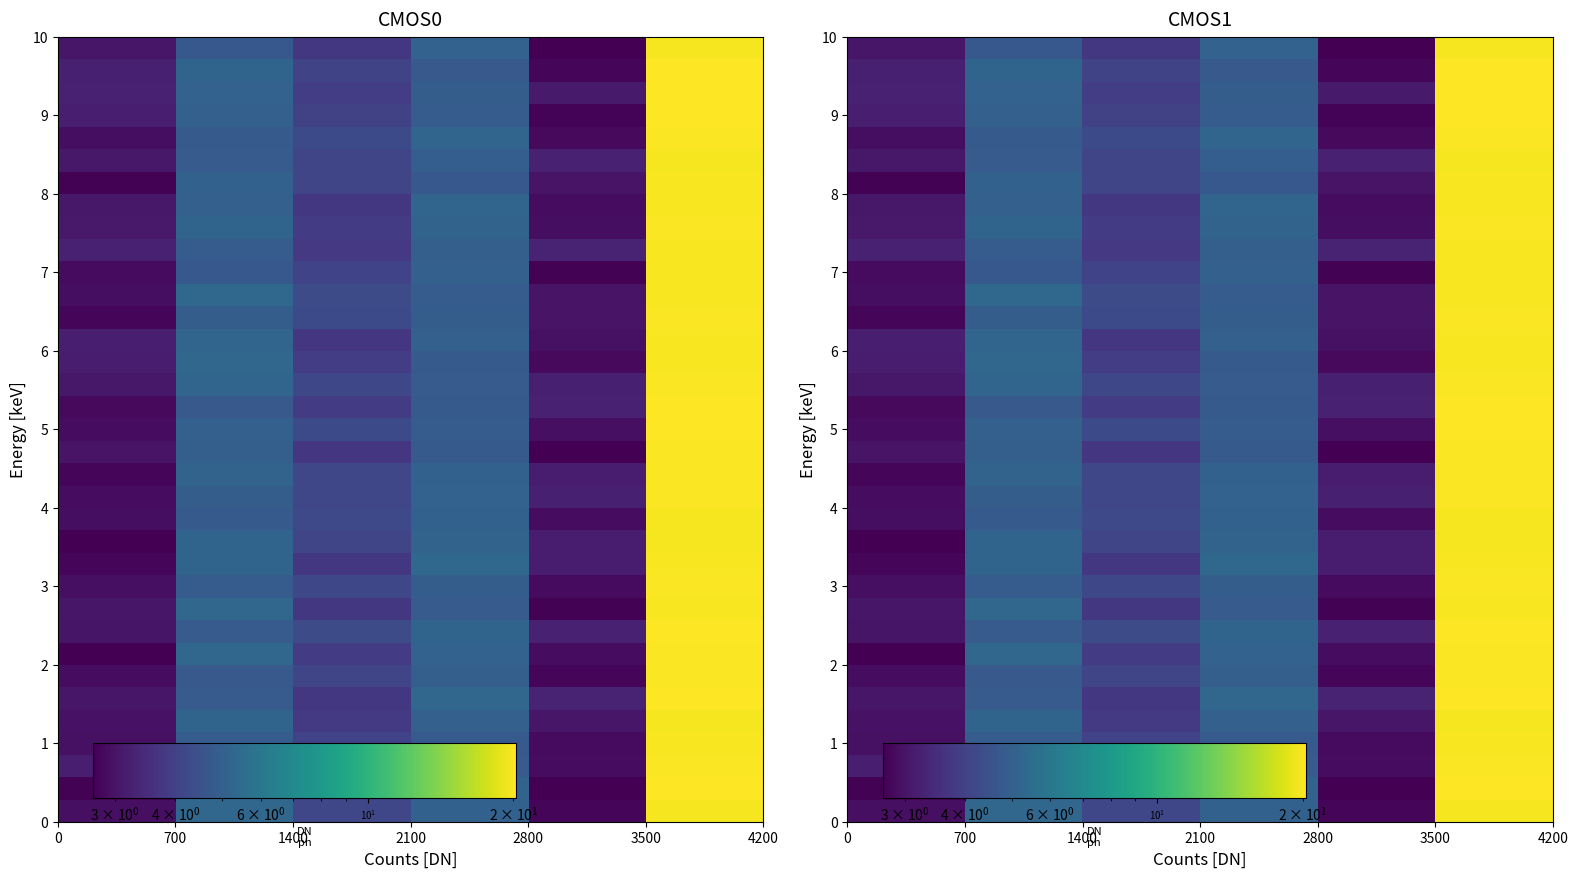

At which category does the chart reach its peak across all series?

3500